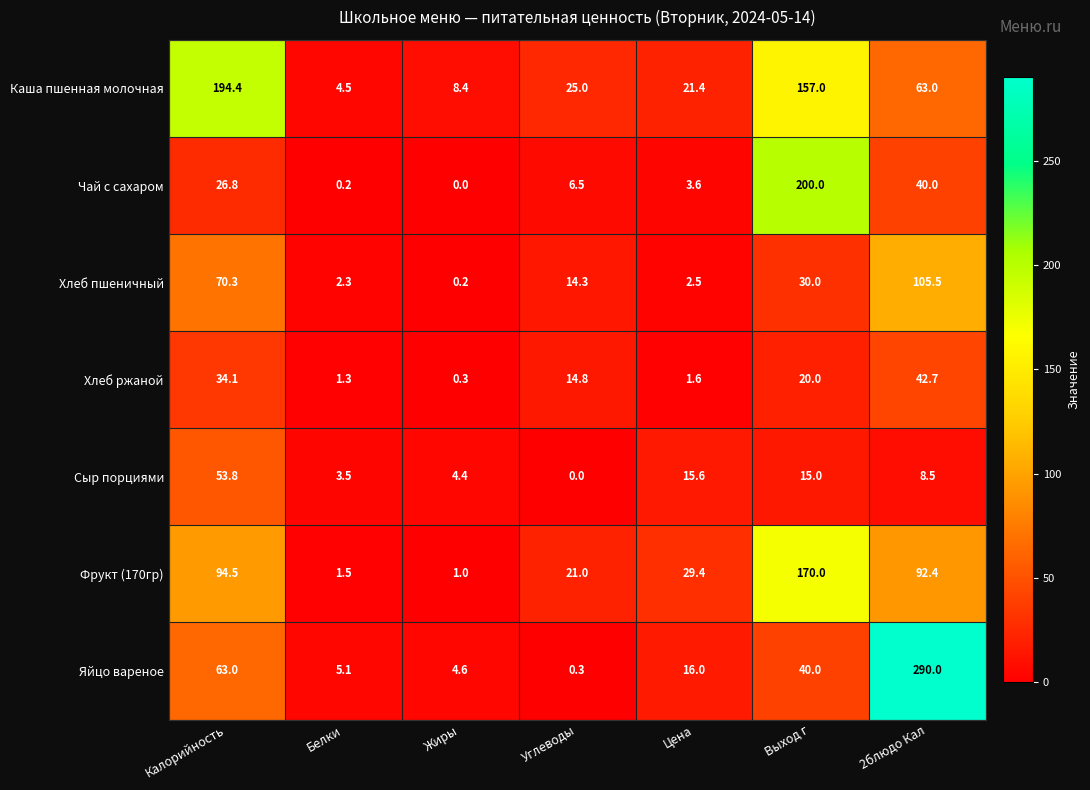

What is the sum of all Яйцо вареное values?

419.0